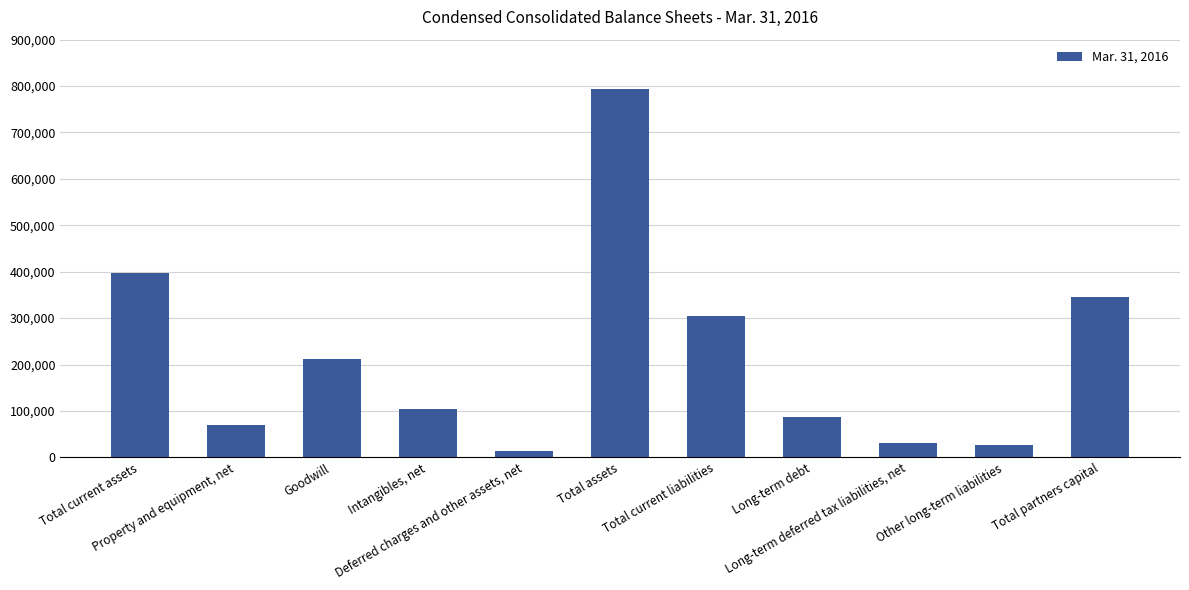

What is the change in value from Total assets to Total partners capital?

-447916